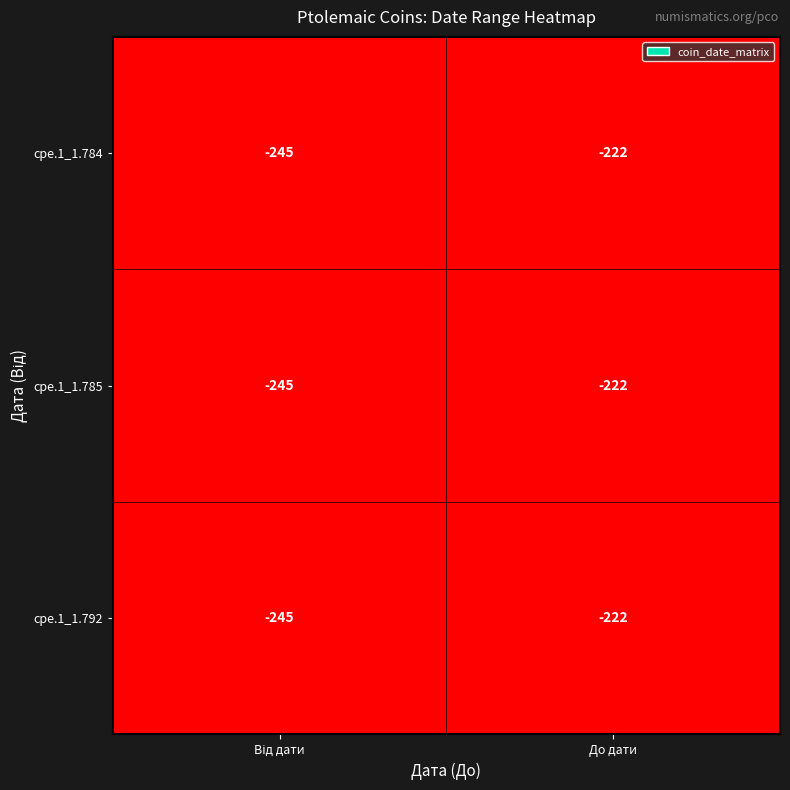

At which label is cpe.1_1.785 closest to -233?

До дати